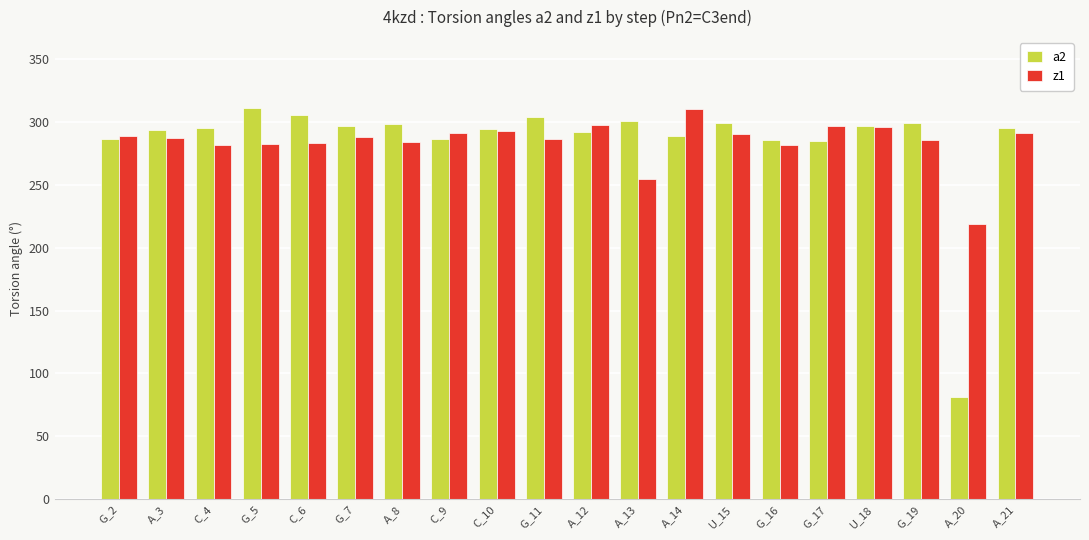

What is the smallest value displayed?

81.2